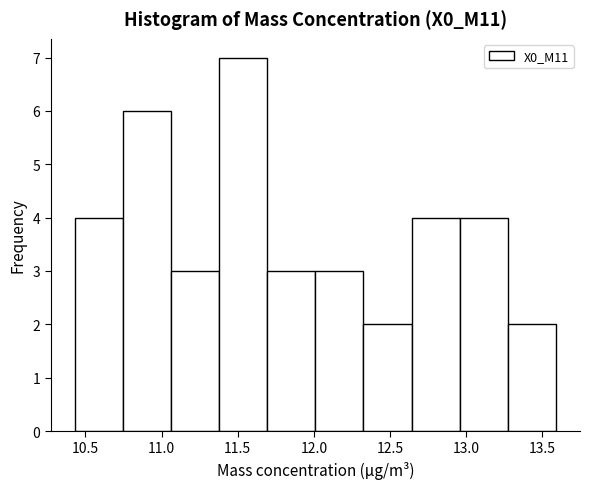

How tall is the bar that spans 13.25 to 13.60 on the x-axis? Neither the bar edges nor the heights are printed on the chart, so give them approximately, as read against the axes.

2